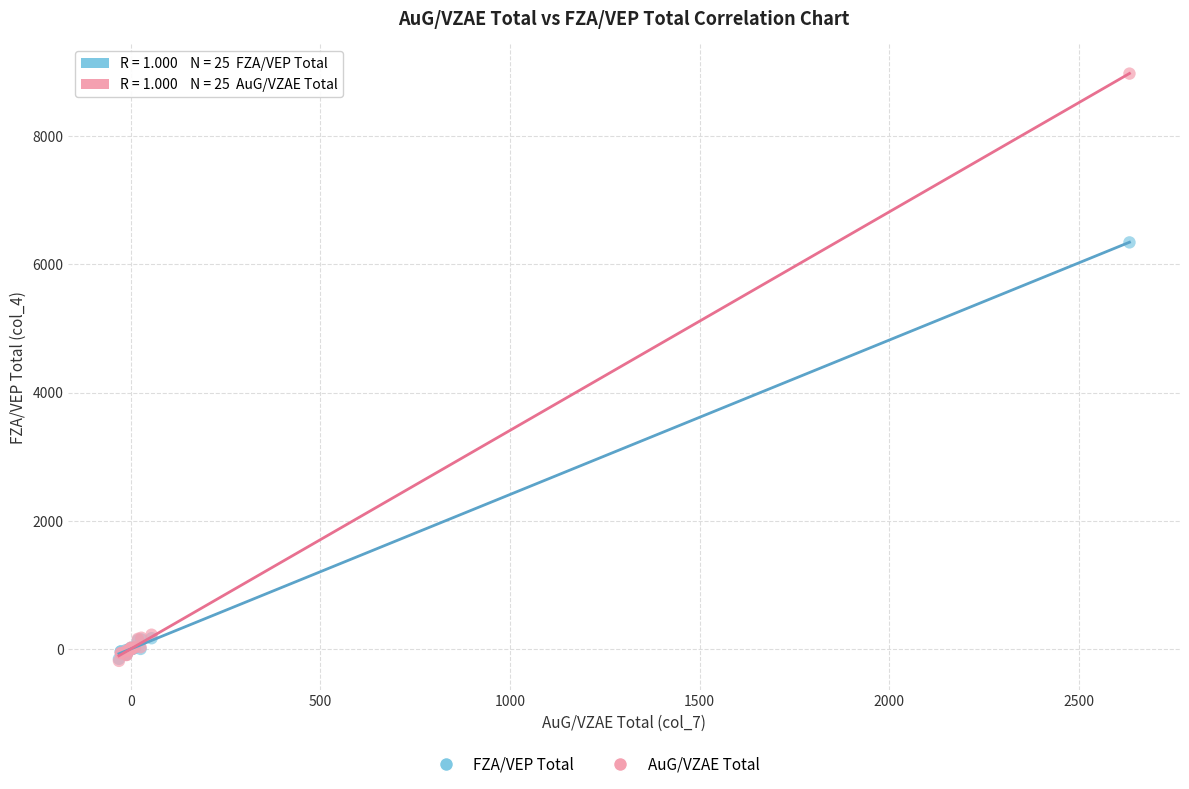

Which series has the widest spread of Y values?

AuG/VZAE Total